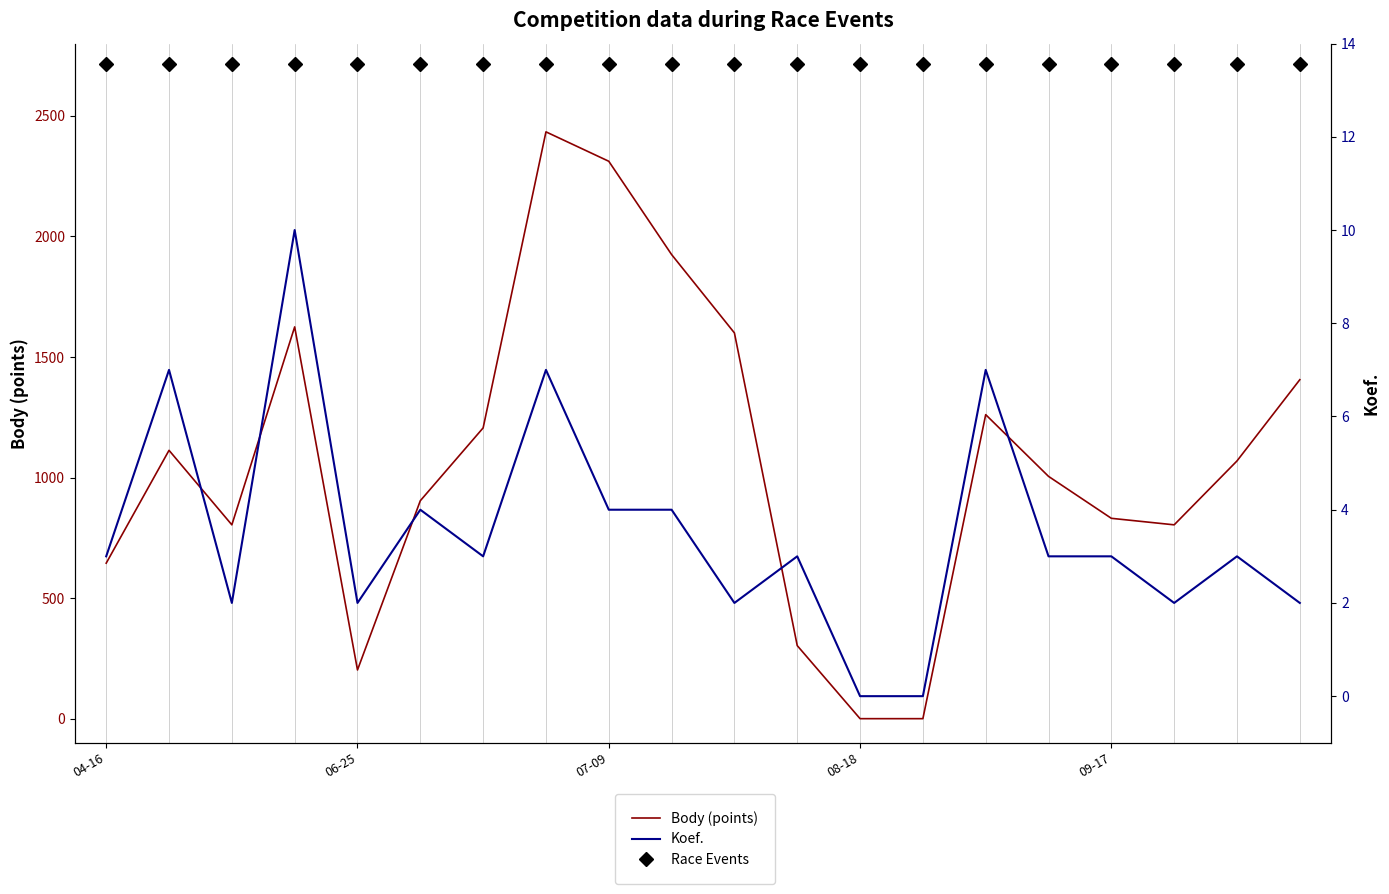

True or false: Body (points) and Koef. intersect in this chart.

False